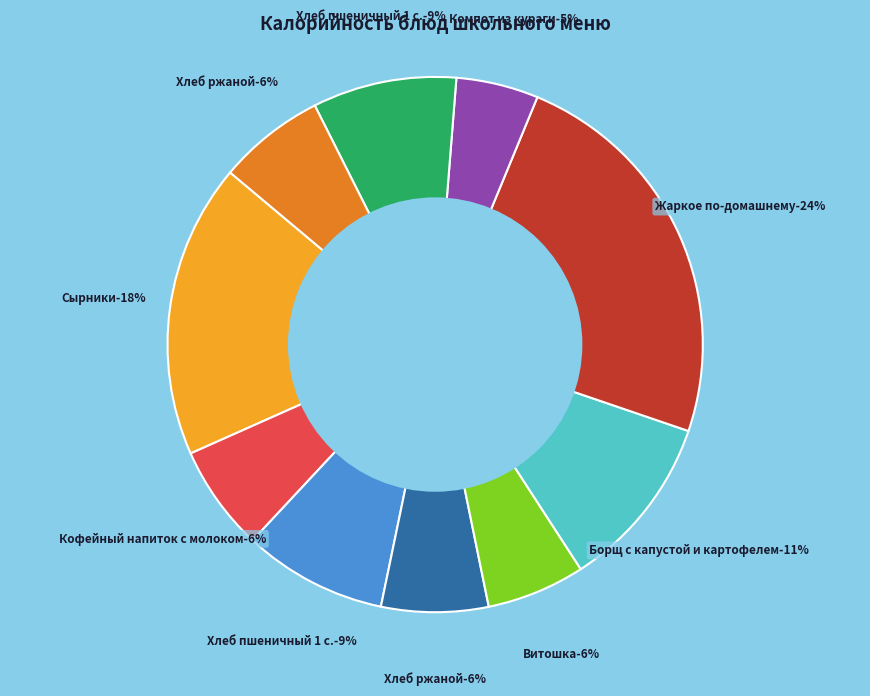

Which slice is the largest?

Жаркое по-домашнему